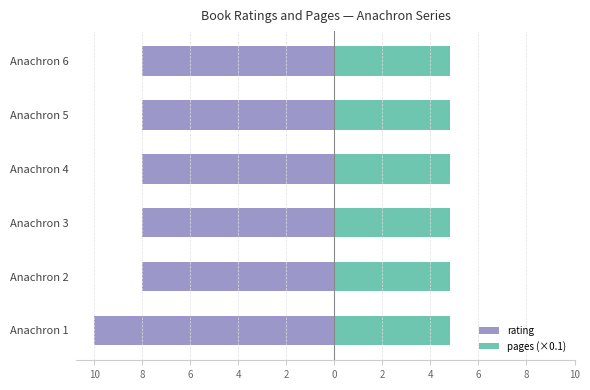

Does the chart contain any negative values?

Yes